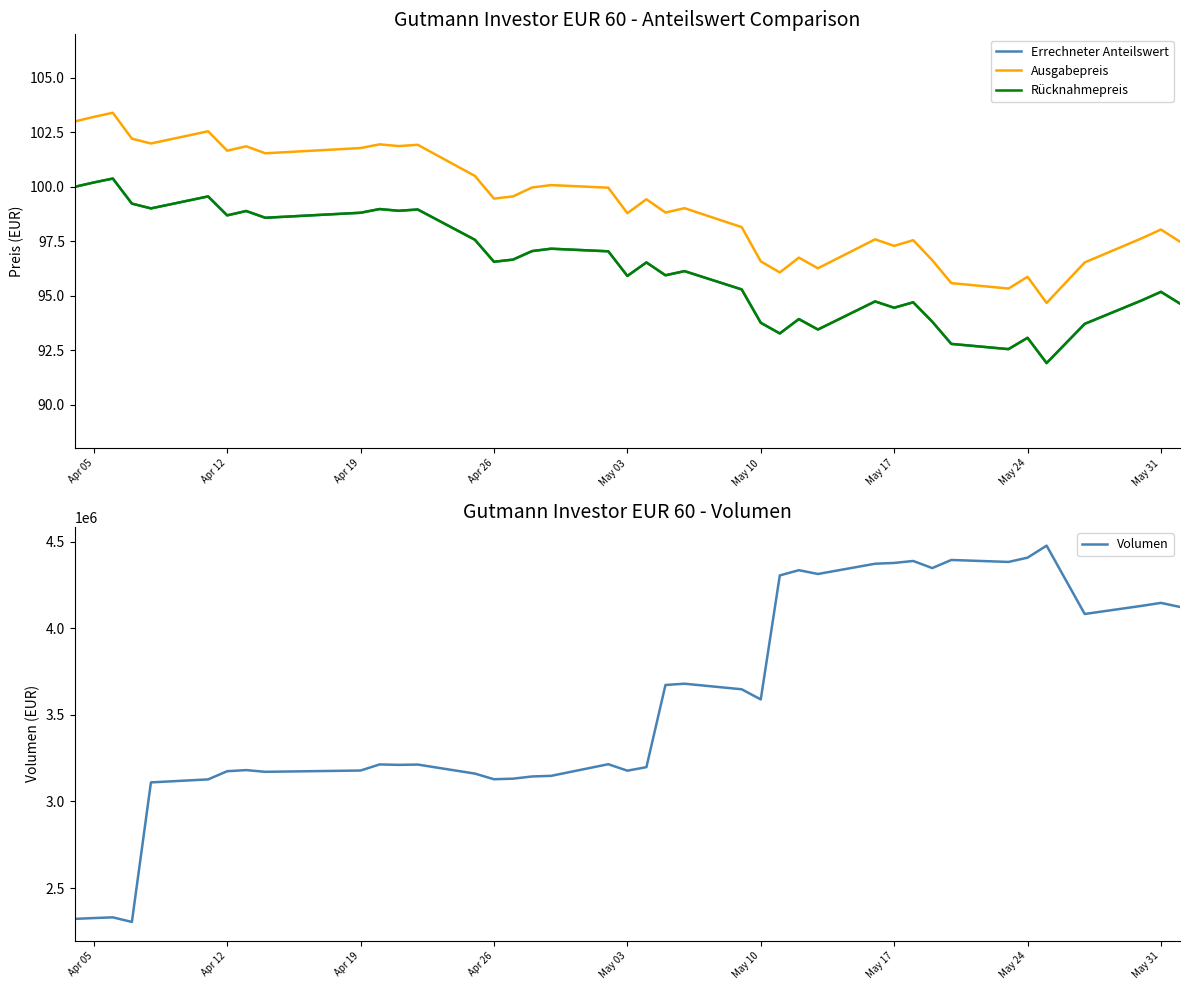

The value of Volumen at May 17 is 1319422.2. True or false?

False